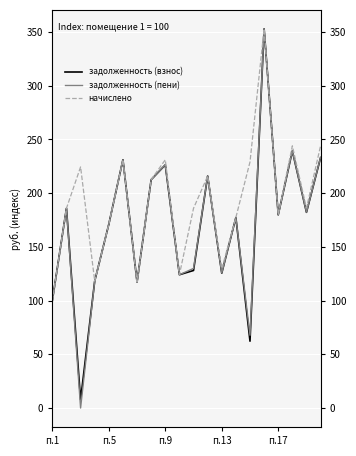

What is the average value of the задолженность (пени) series?

169.6